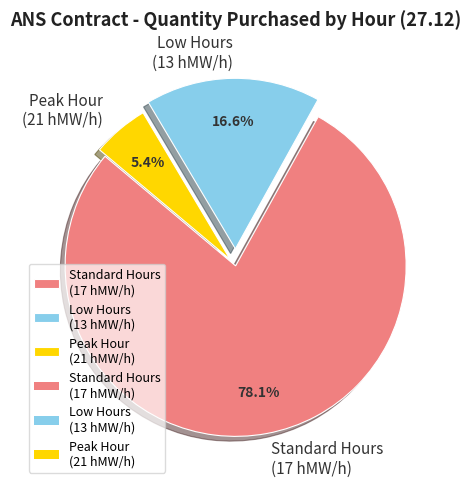

Between Standard Hours (17 hMW/h) and Peak Hour (21 hMW/h), which is larger?

Standard Hours (17 hMW/h)